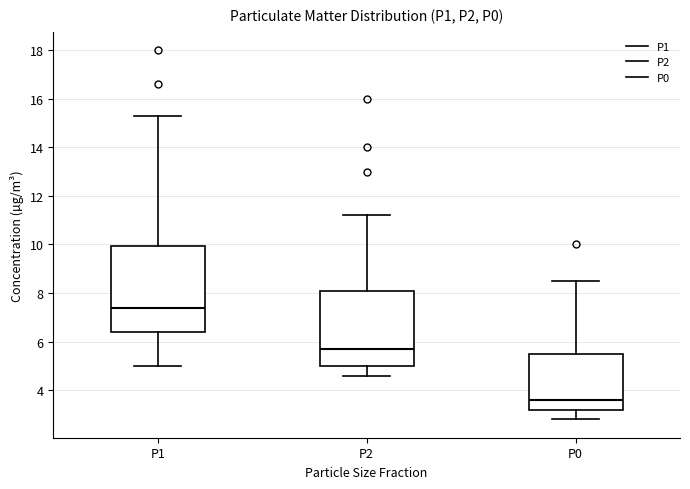

Reading left to right, transcribe this box plot: for each box, give where its median line is, the range the box spans, and where its two whiskers end, as read against the y-axis. The values are not printed on the chart, so give them approximately, as read against the axis.

P1: median 7.4, box 6.4 to 10.0, whiskers 5.0 to 15.4
P2: median 5.8, box 5.0 to 8.2, whiskers 4.6 to 11.2
P0: median 3.6, box 3.2 to 5.6, whiskers 2.8 to 8.6